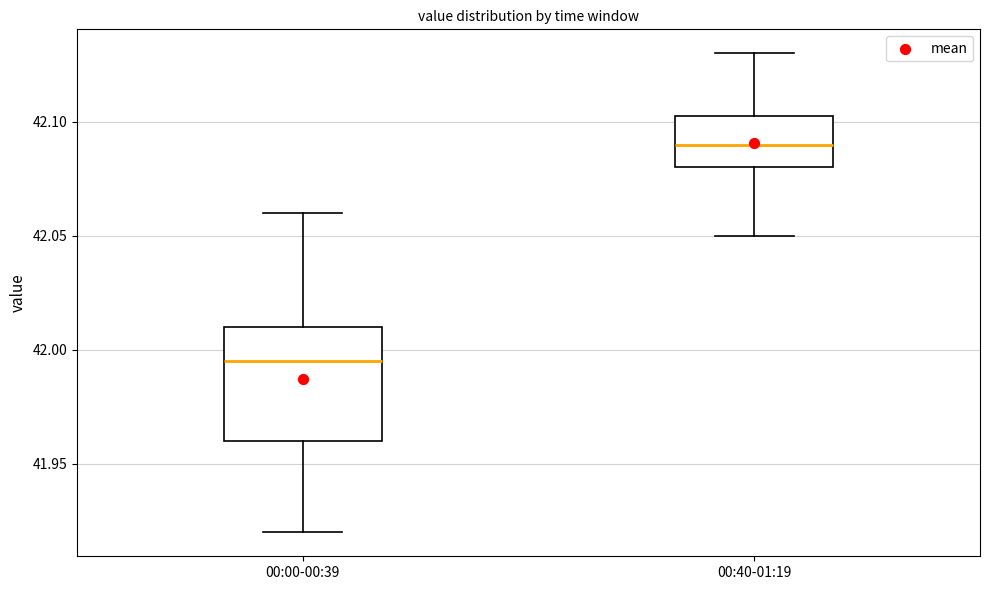

Comparing the boxes themselves (not the whiskers), which one is the tallest?

00:00-00:39